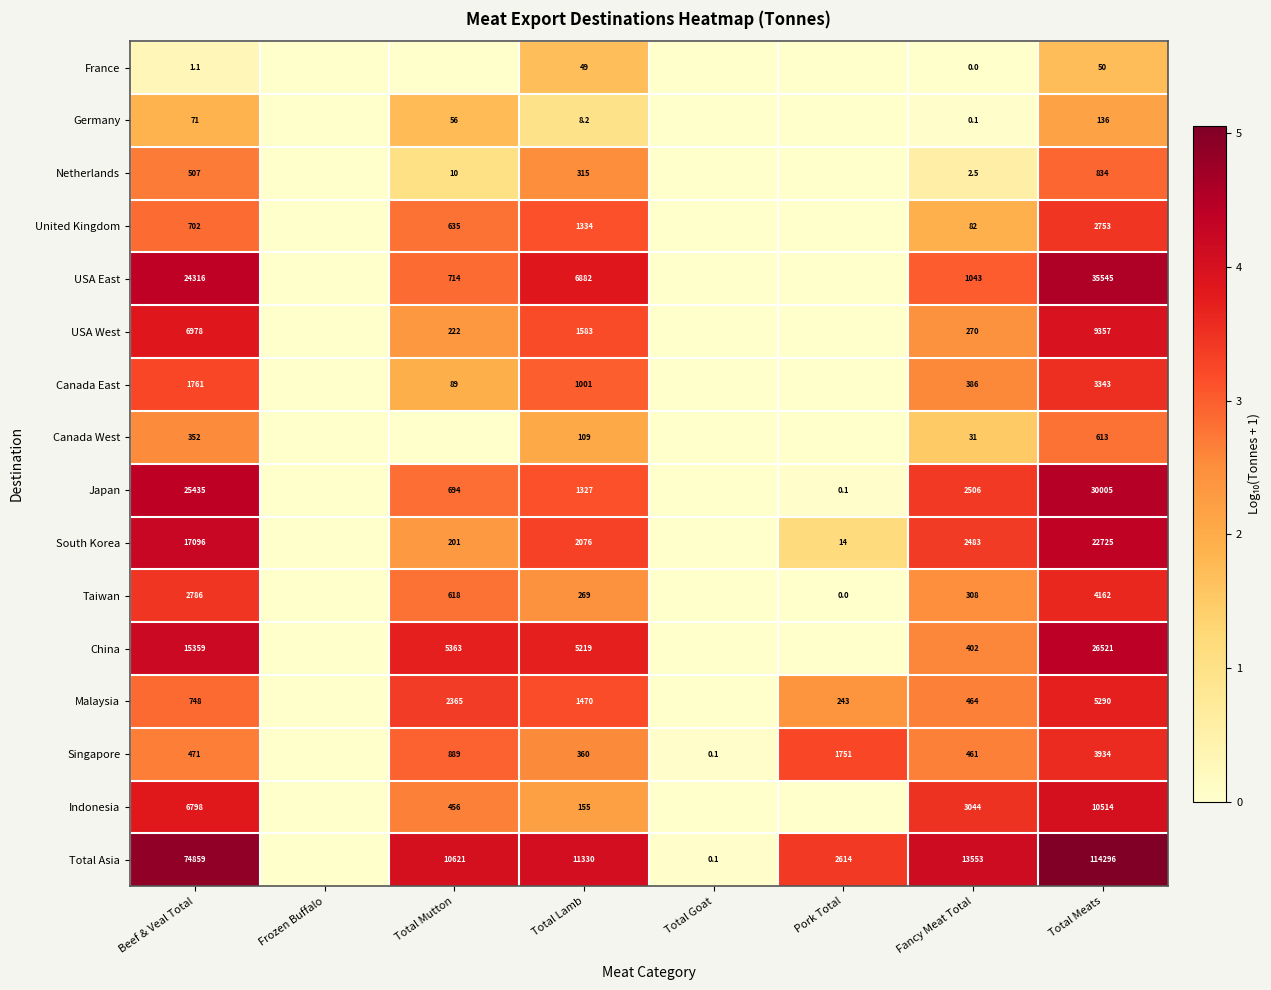

True or false: Taiwan has a value of 308.0 at Fancy Meat Total.

True